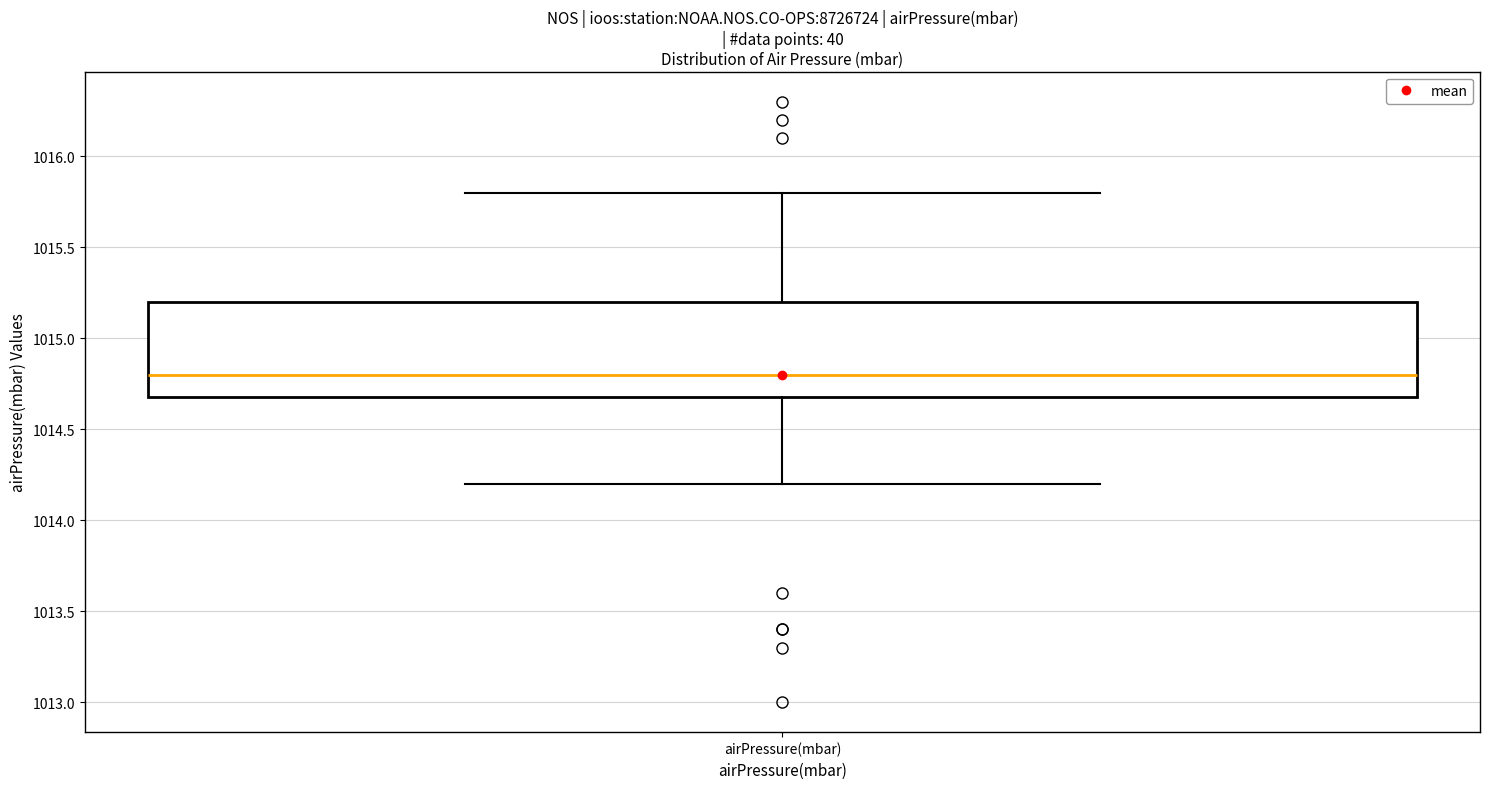

Read this box plot against the y-axis: the position of the median line, the range covered by the box, and the ends of both whiskers. The values are not printed on the chart, so give them approximately, as read against the axis.

median 1014.8, box 1014.7 to 1015.2, whiskers 1014.2 to 1015.8